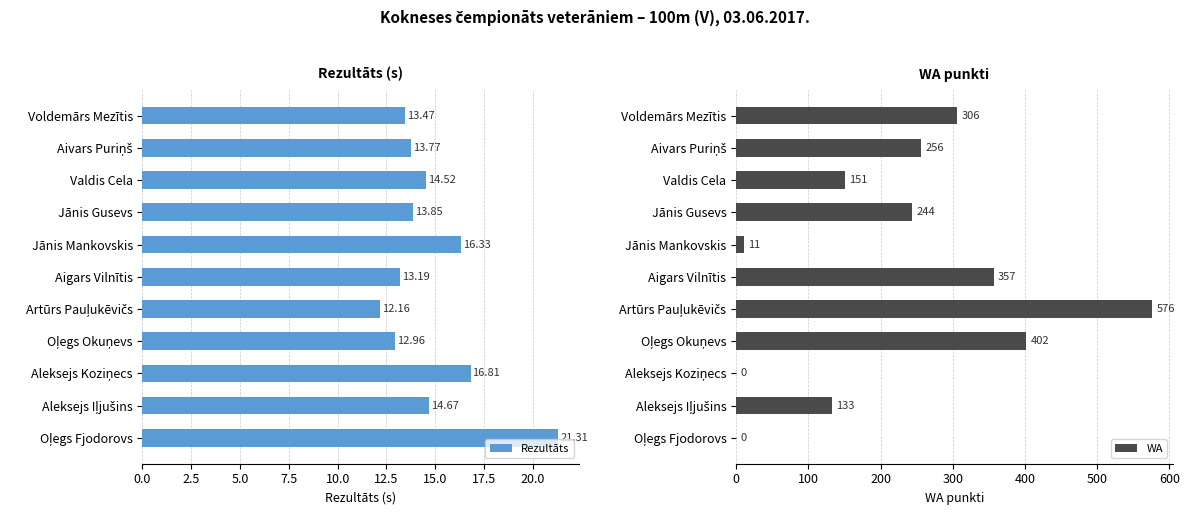

What is the average value of the Rezultāts series?

14.8